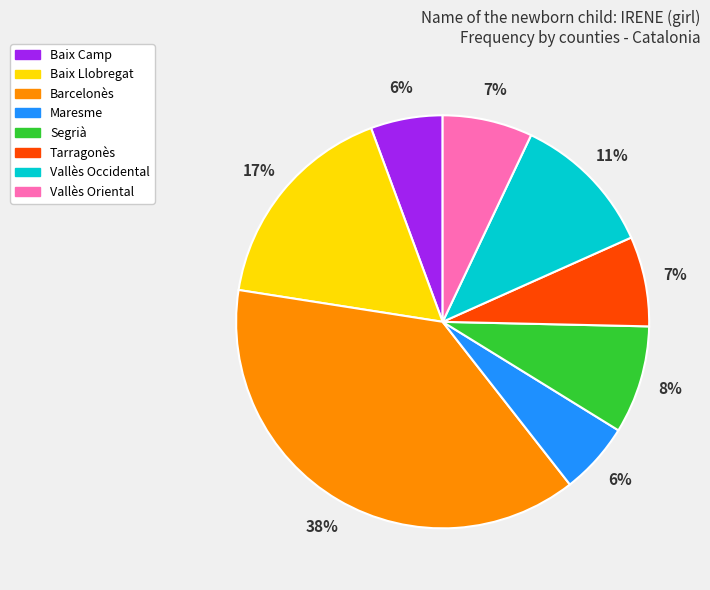

To the nearest percent, what is the combined percentage of Segrià and Vallès Oriental?

15%